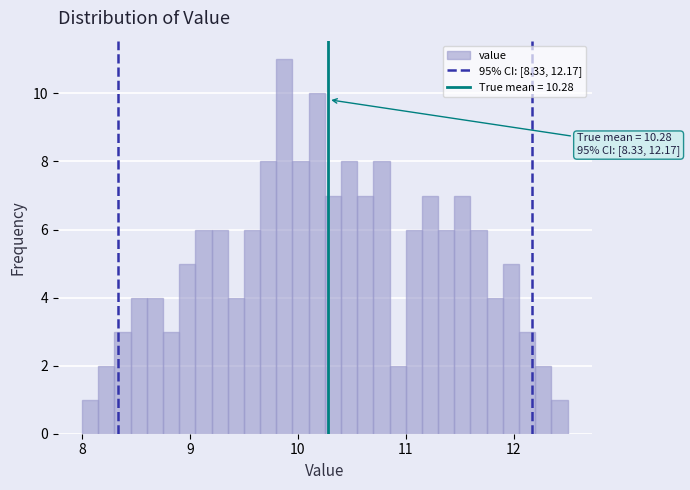

Read against the x-axis, roughly where is the centre of the tallest bar?

9.9